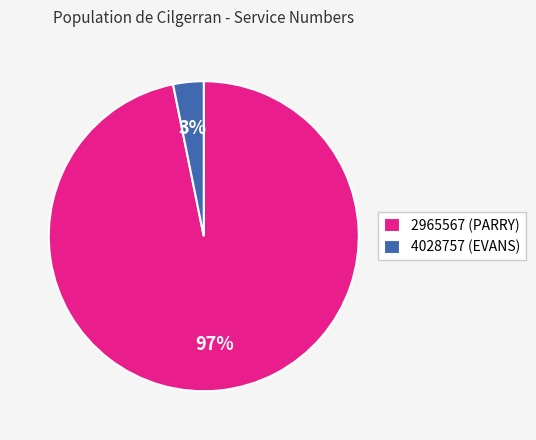

Rank the categories by value from highest to lowest.

2965567 (PARRY), 4028757 (EVANS)